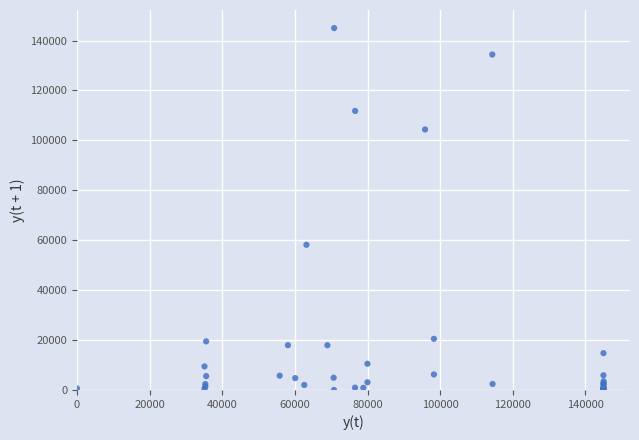

What Y value in the scatter plot is closest to 72500?

58174.8